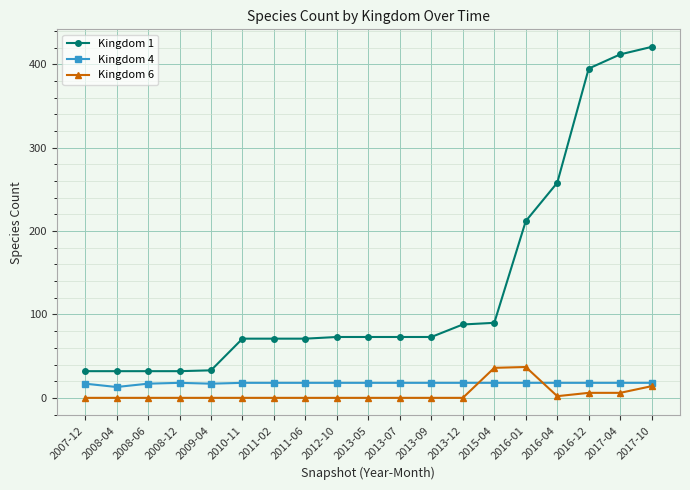

What is the label of the 15th point from the right?

2009-04